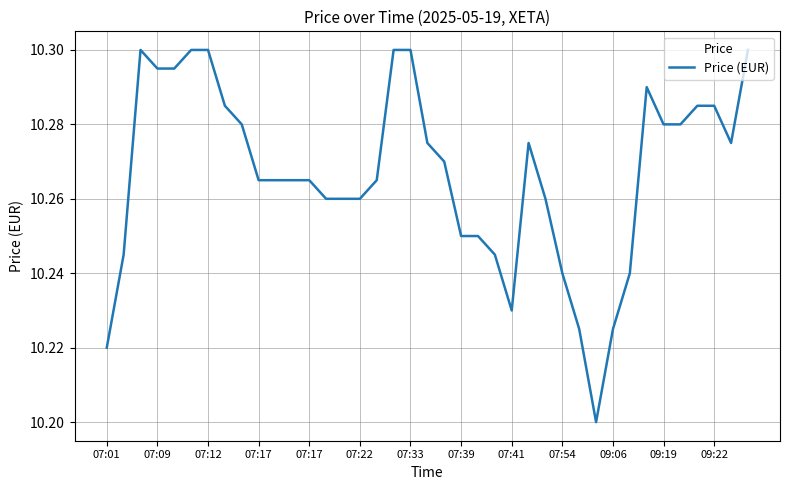

How many values are between 10 and 11?

39